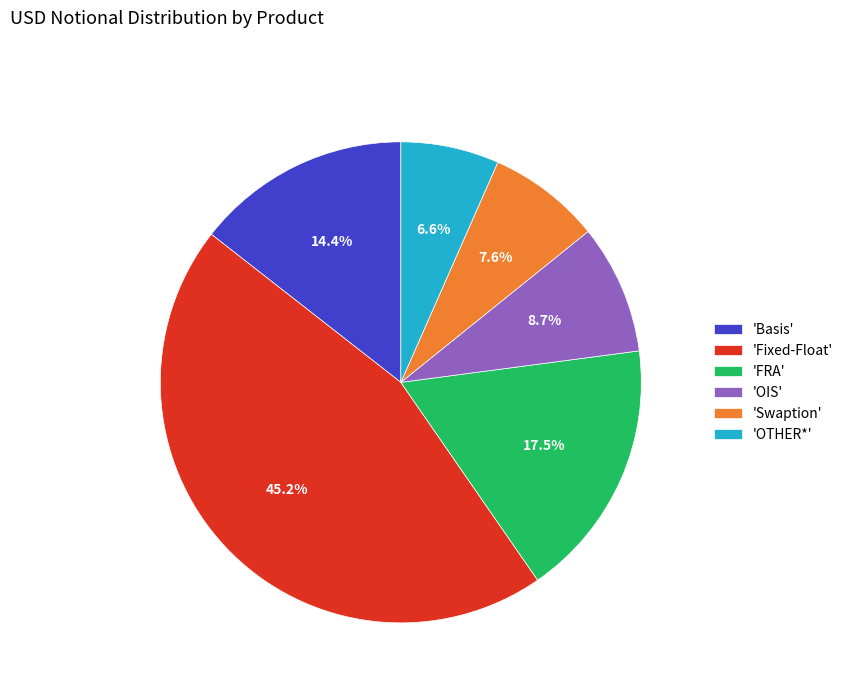

Is there any slice that represents more than half of the pie?

No